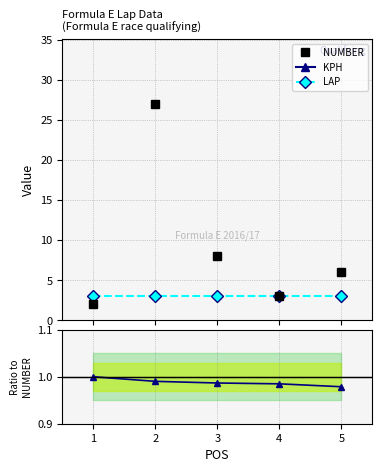

What is the value of the LAP point at the 1st from the left?

3